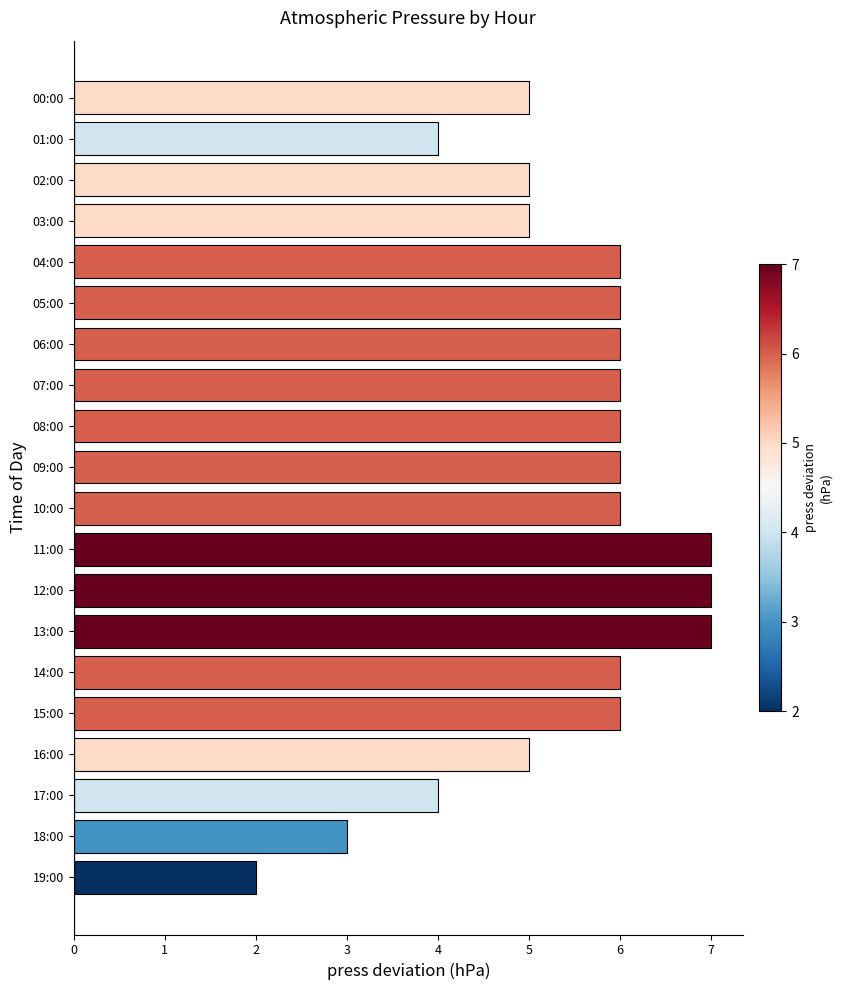

How many values are between 5 and 6?

13